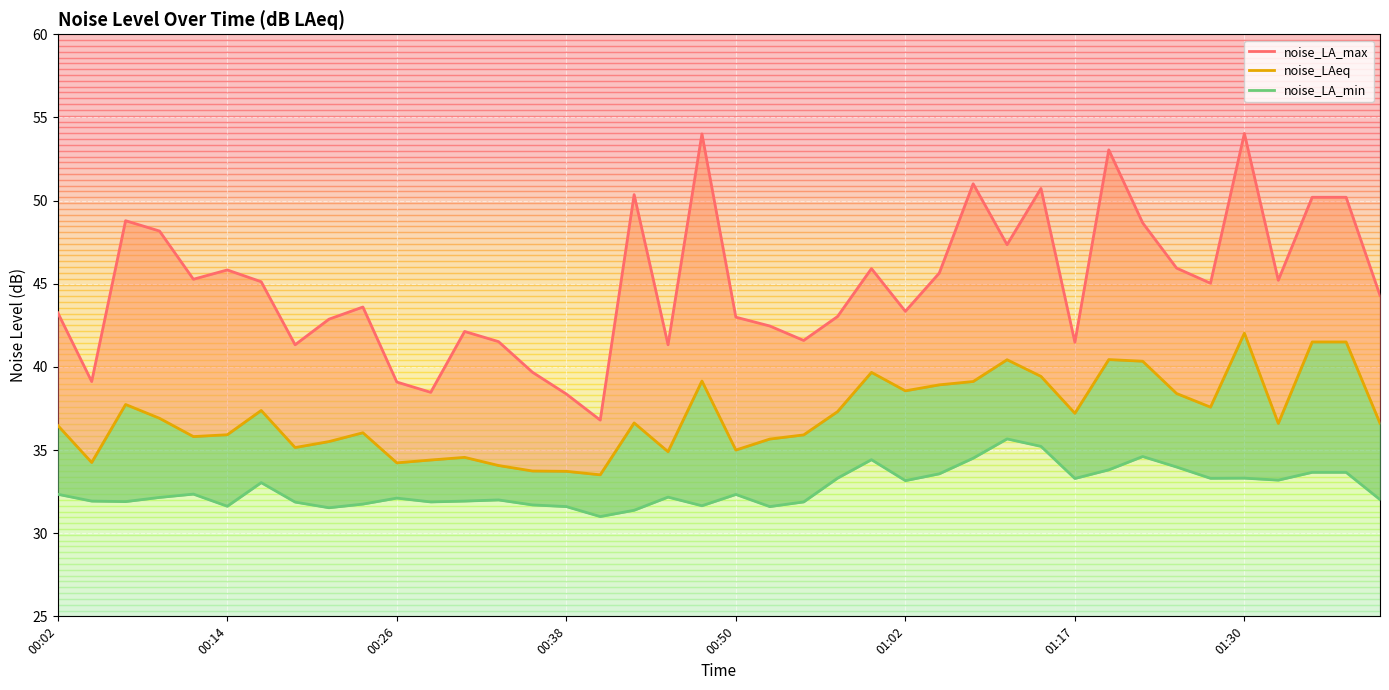

What value does the noise_LAeq series have at 13?

34.1